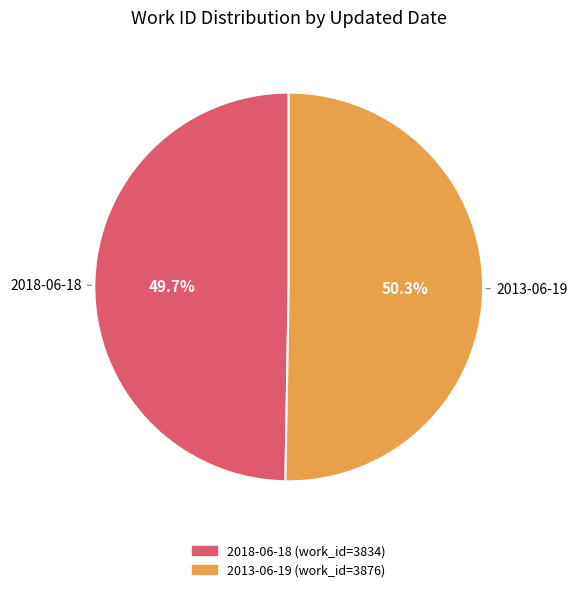

What is the ratio of the value at 2018-06-18 to the value at 2013-06-19?

1.0